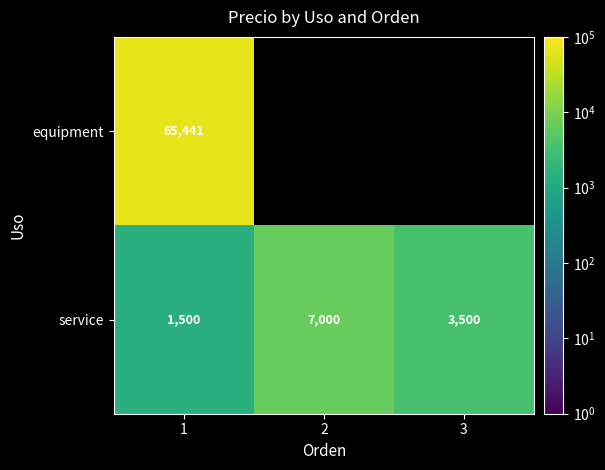

Rank the series at 1 from lowest to highest value.

service, equipment